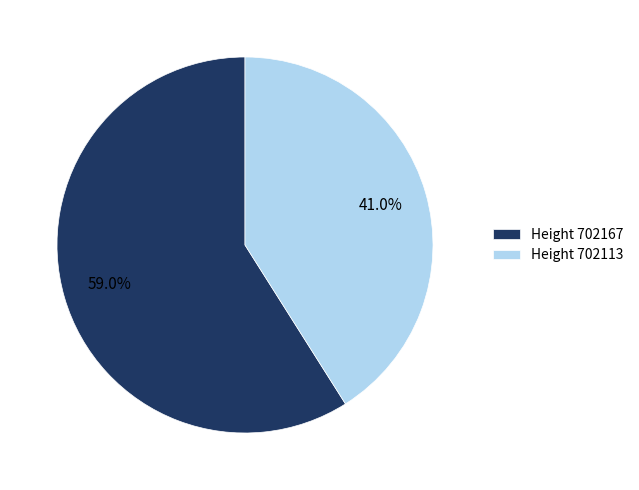

What is the largest slice in the pie chart?

Height 702167